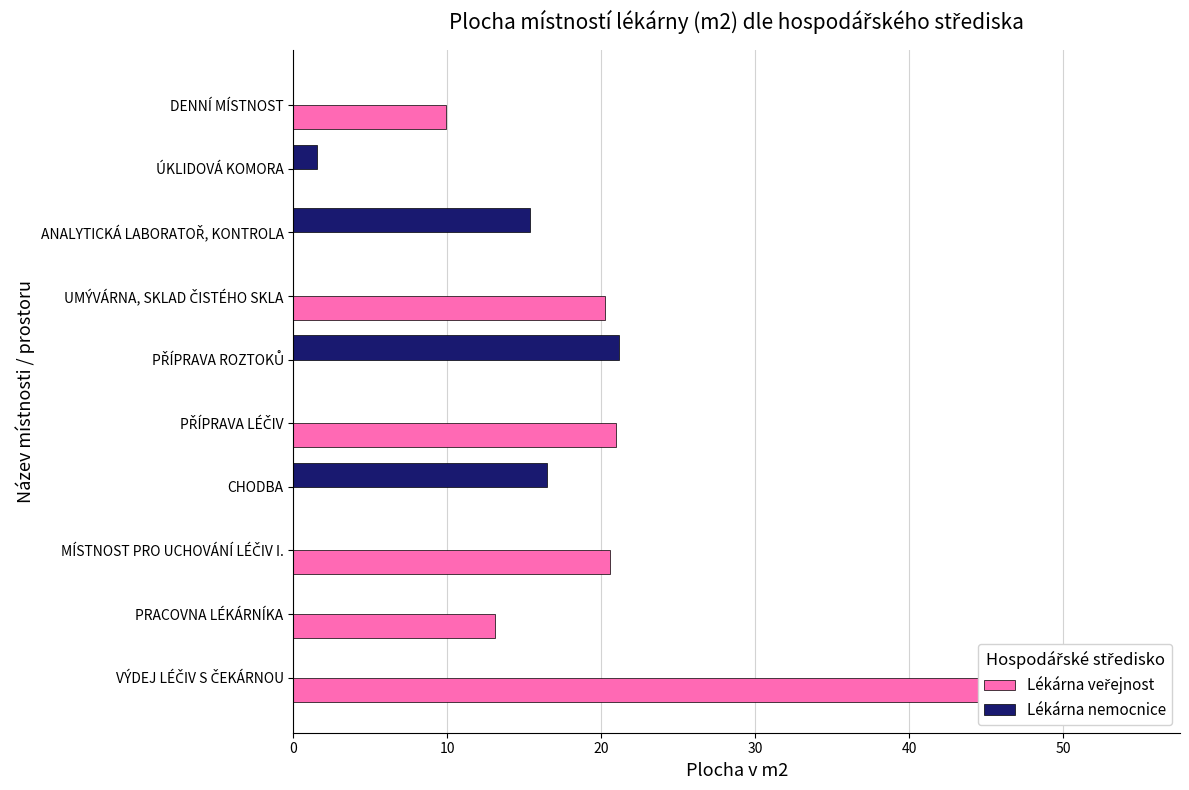

What are all the series names shown in the legend?

Lékárna veřejnost, Lékárna nemocnice